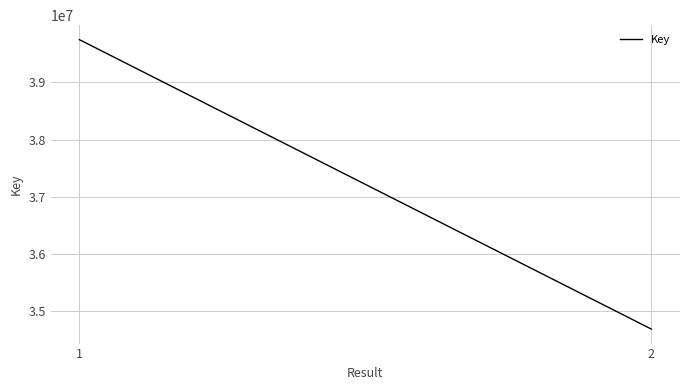

Reading left to right, list all the values displayed in this chart.

1=39745484	2=34688752